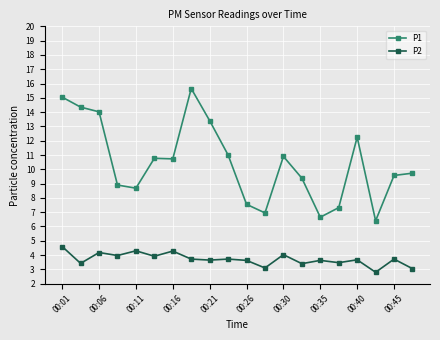

Which series has the widest spread of values?

P1